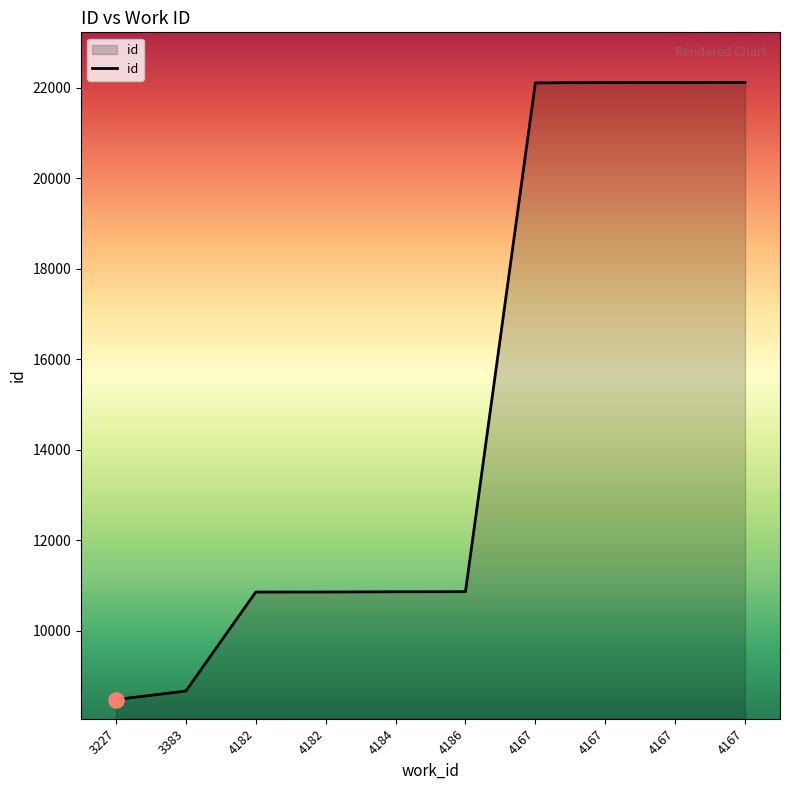

What is the change in value from 4182 to 4184?

+5